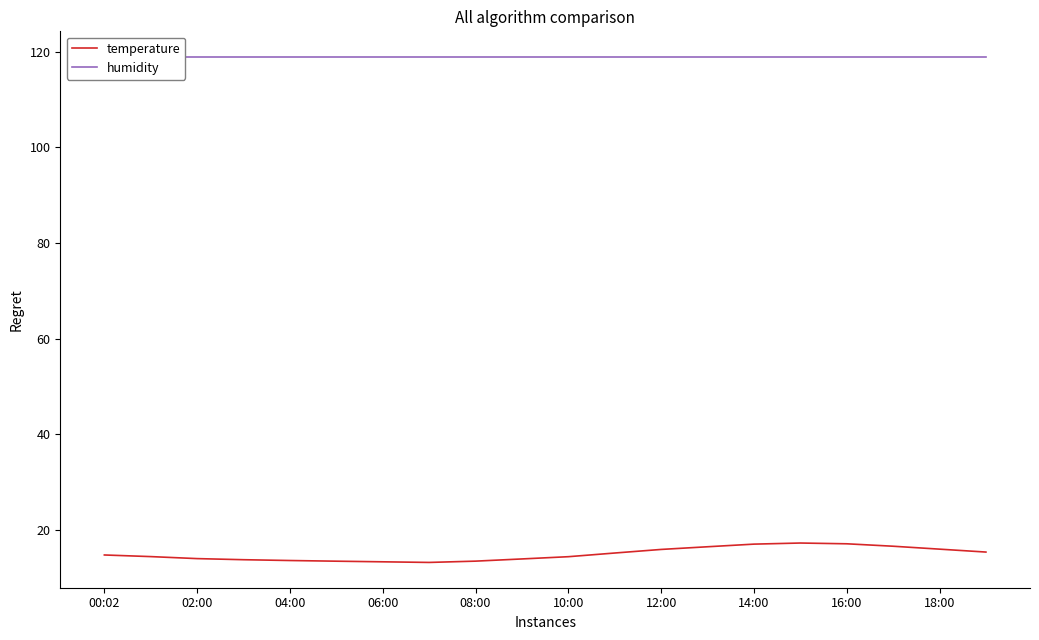

The value of temperature at 16:00 is 21.6. True or false?

False